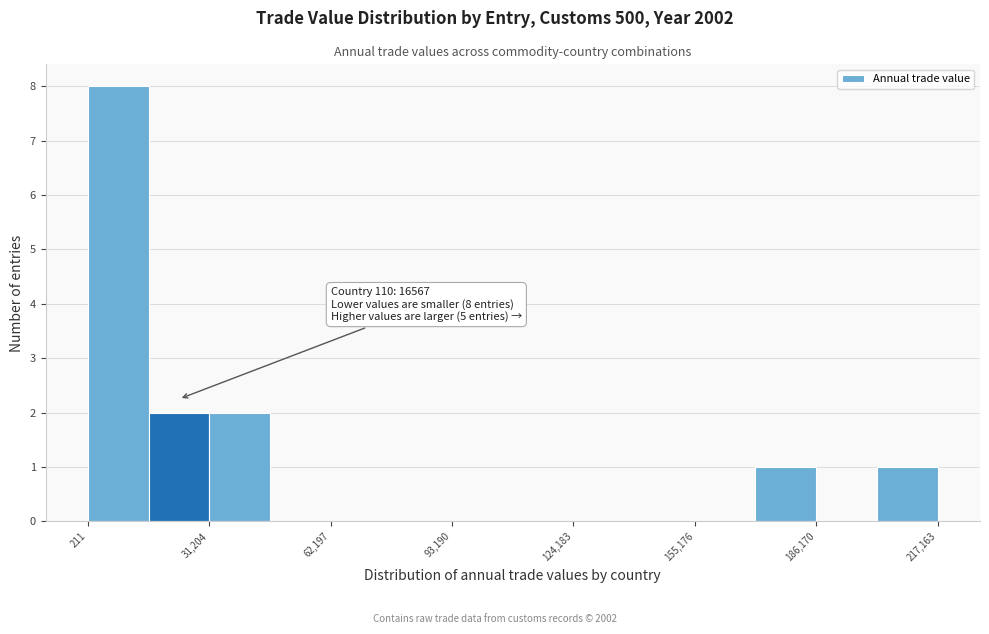

Around what value on the x-axis is the tallest bar? Give the approximate position of its centre, as read against the axis.

10000